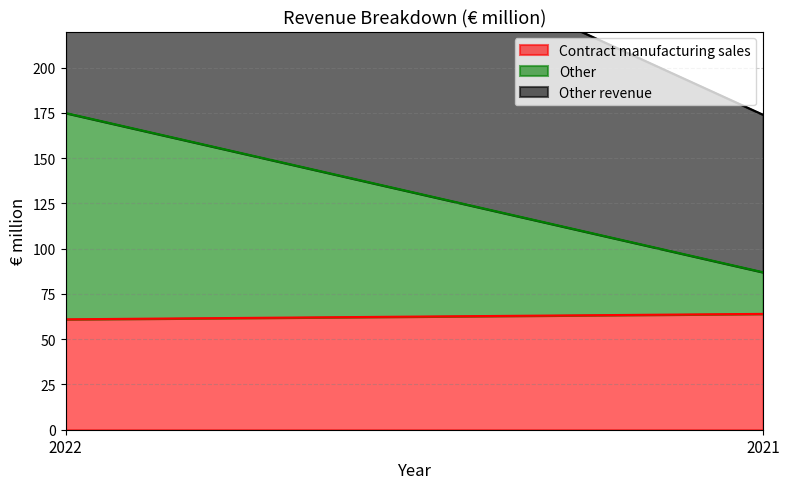

True or false: Other has a value of 178 at 2022.

False